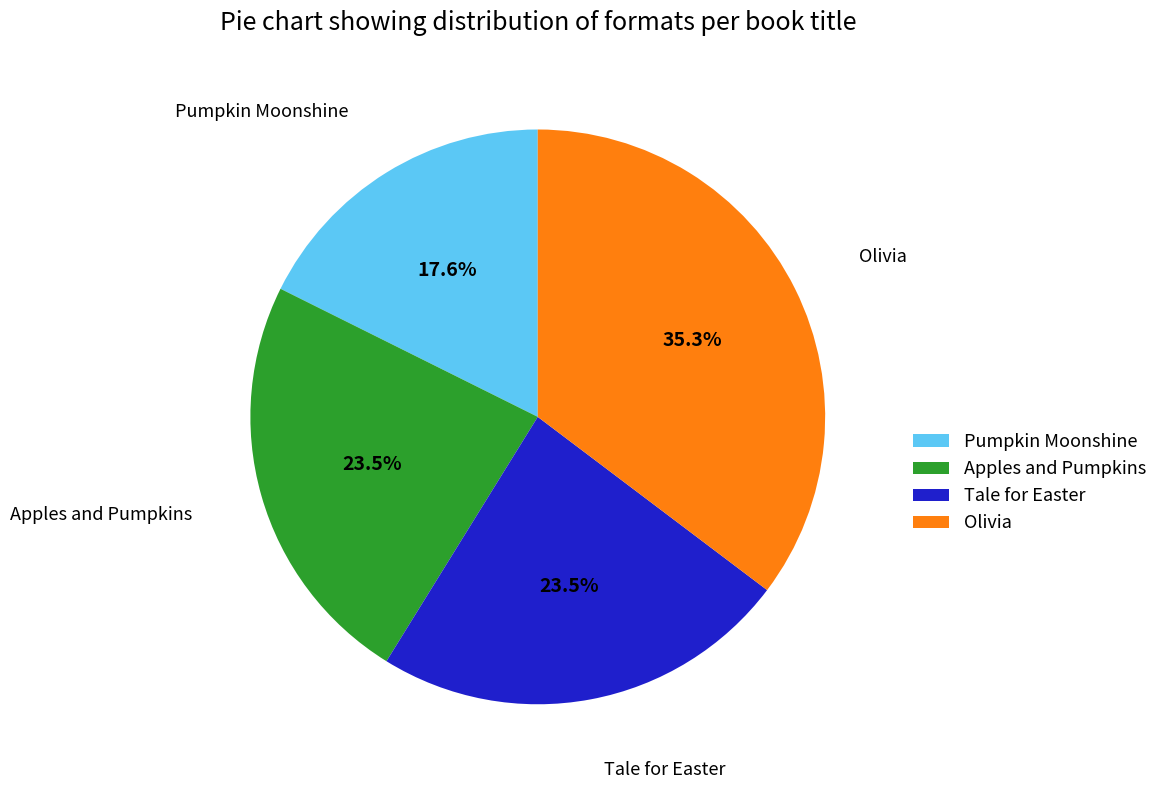

To the nearest percent, what is the combined percentage of Apples and Pumpkins and Pumpkin Moonshine?

41%